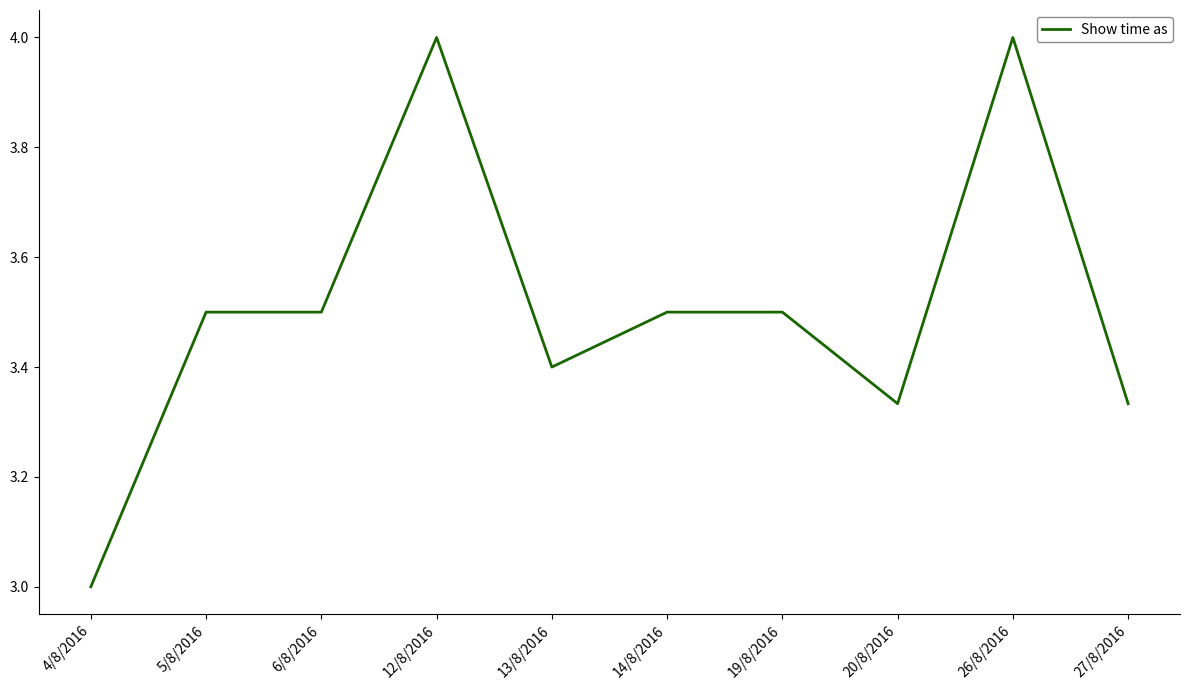

At which category does the chart reach its minimum across all series?

4/8/2016